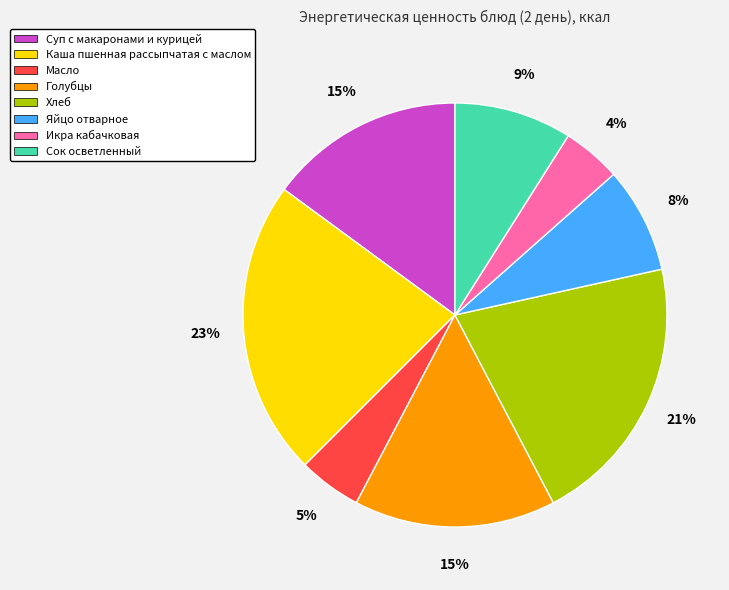

The Масло slice represents 5% of the pie. True or false?

True